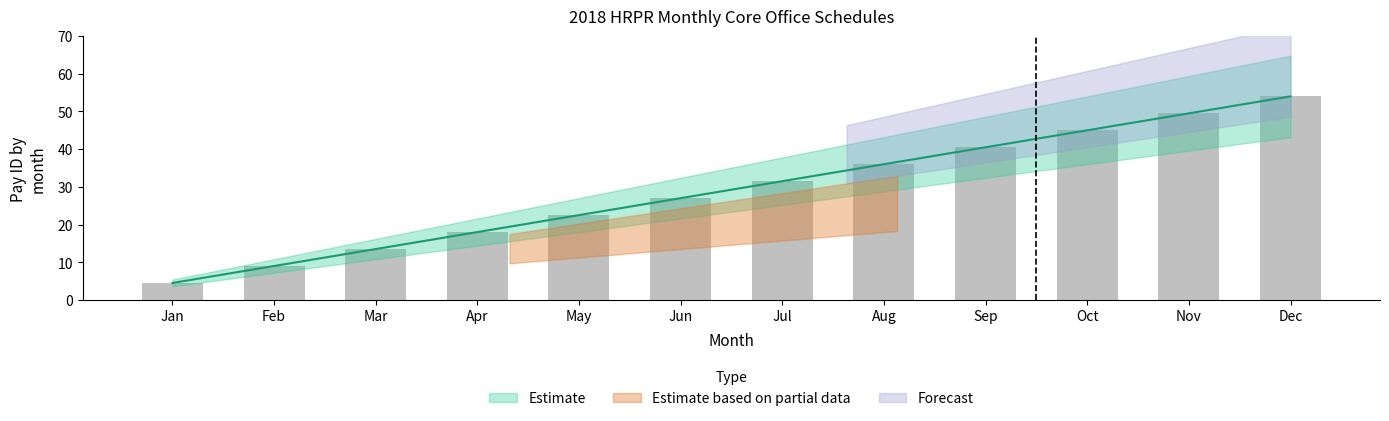

What is the change in value from Apr to Oct?

+27.0